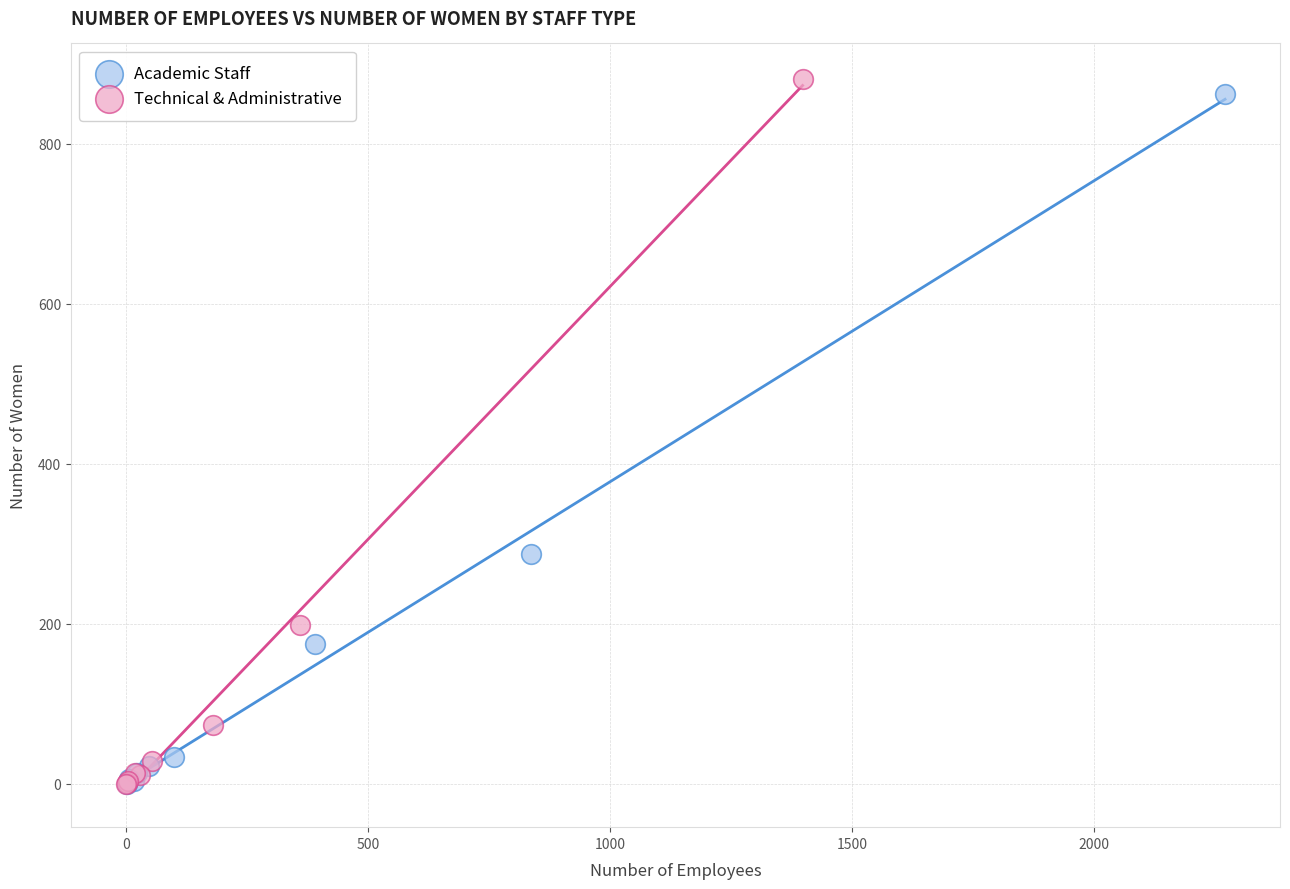

Which series has the largest Y range (max minus min)?

Technical & Administrative